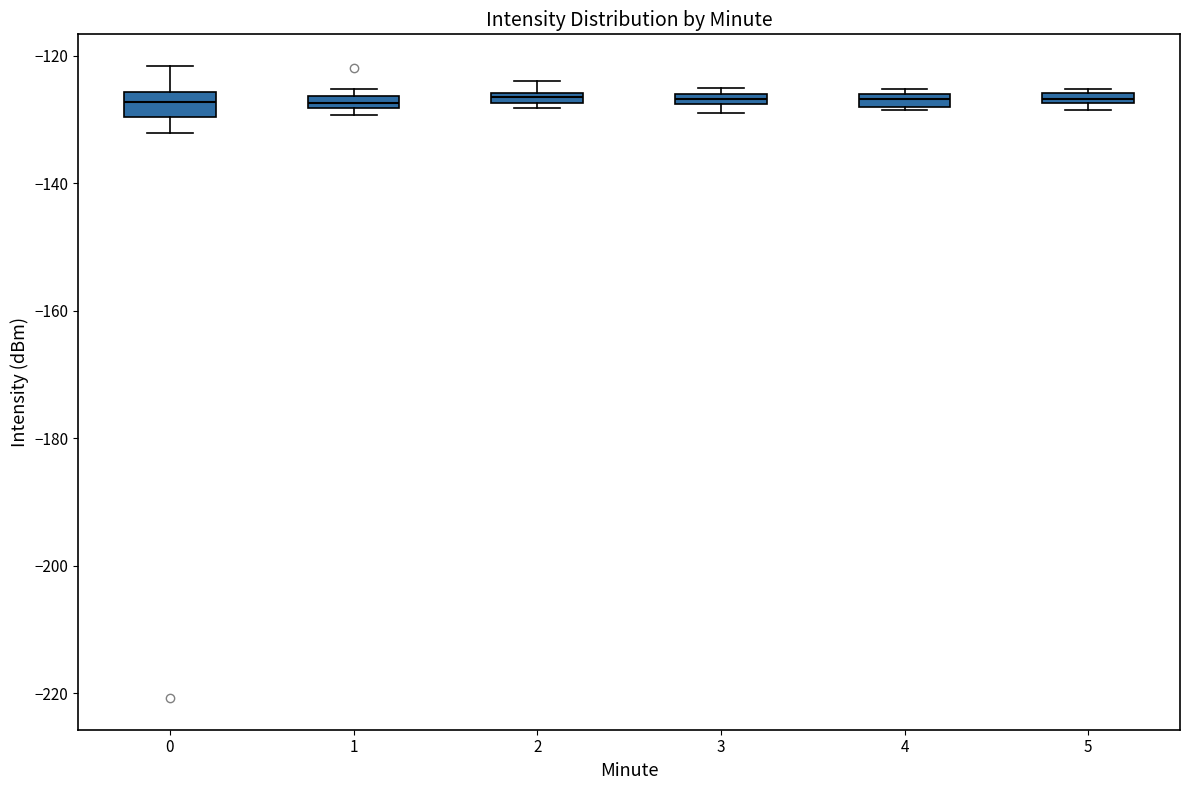

Where is the upper edge of the box at x = 1 on the y-axis? The values are not printed on the chart, so give them approximately, as read against the axis.

-126